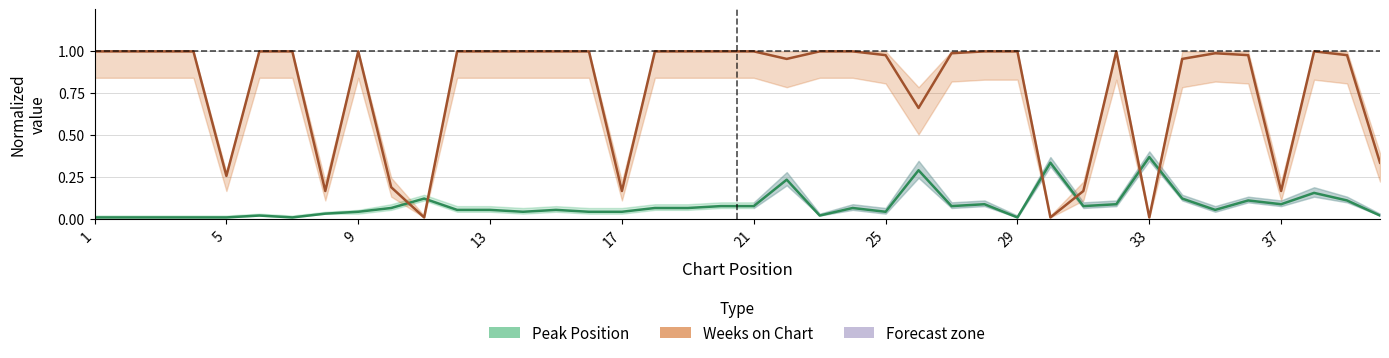

The value of Weeks on Chart (normalized) at 37 is 0.2. True or false?

True